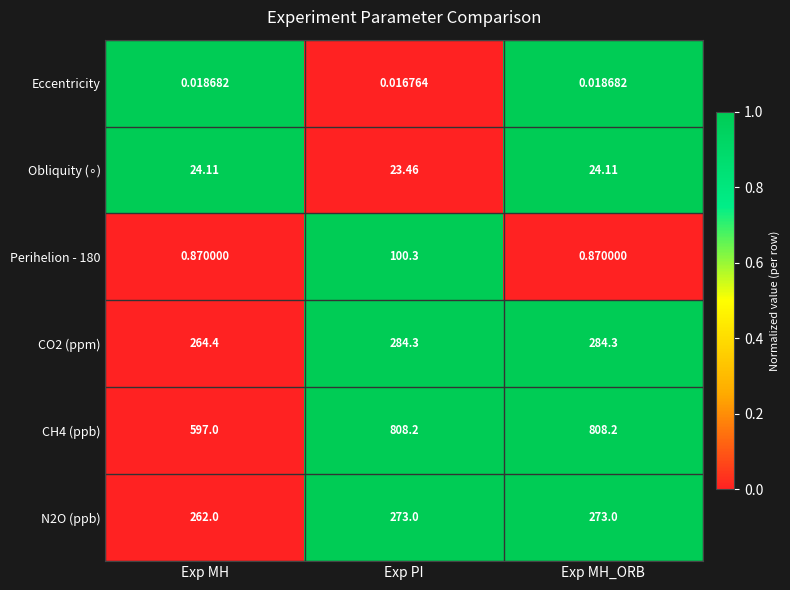

At how many categories does at least one series exceed 0?

3